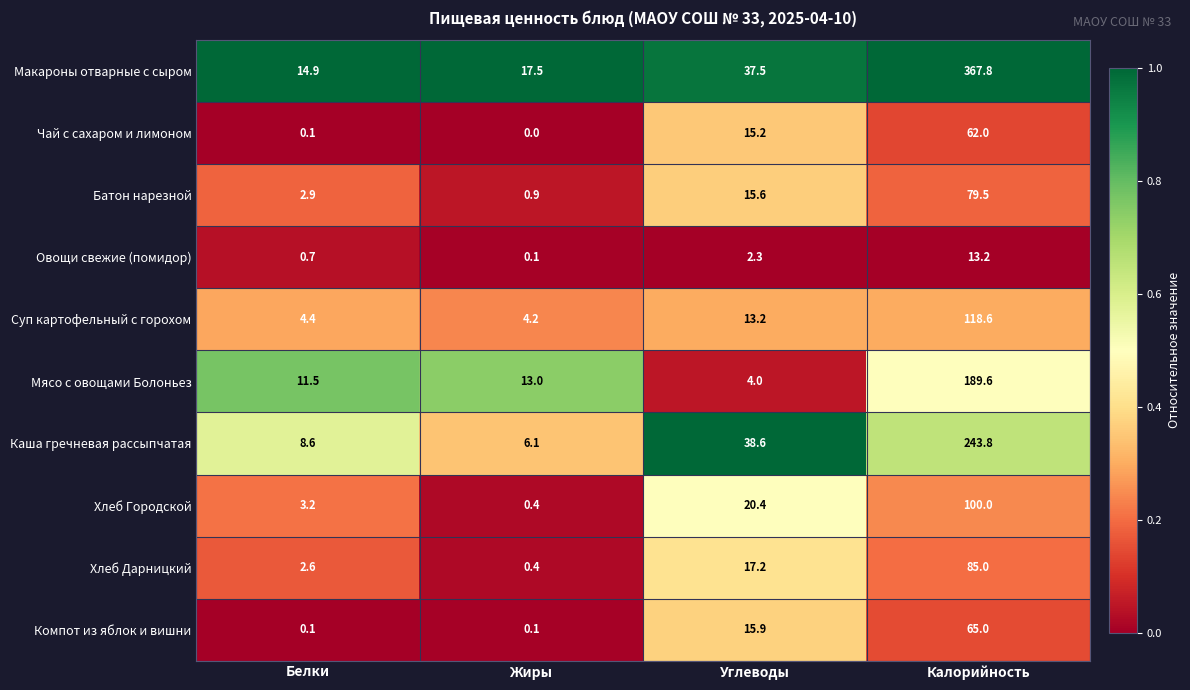

True or false: Чай с сахаром и лимоном has a value of 15.2 at Углеводы.

True